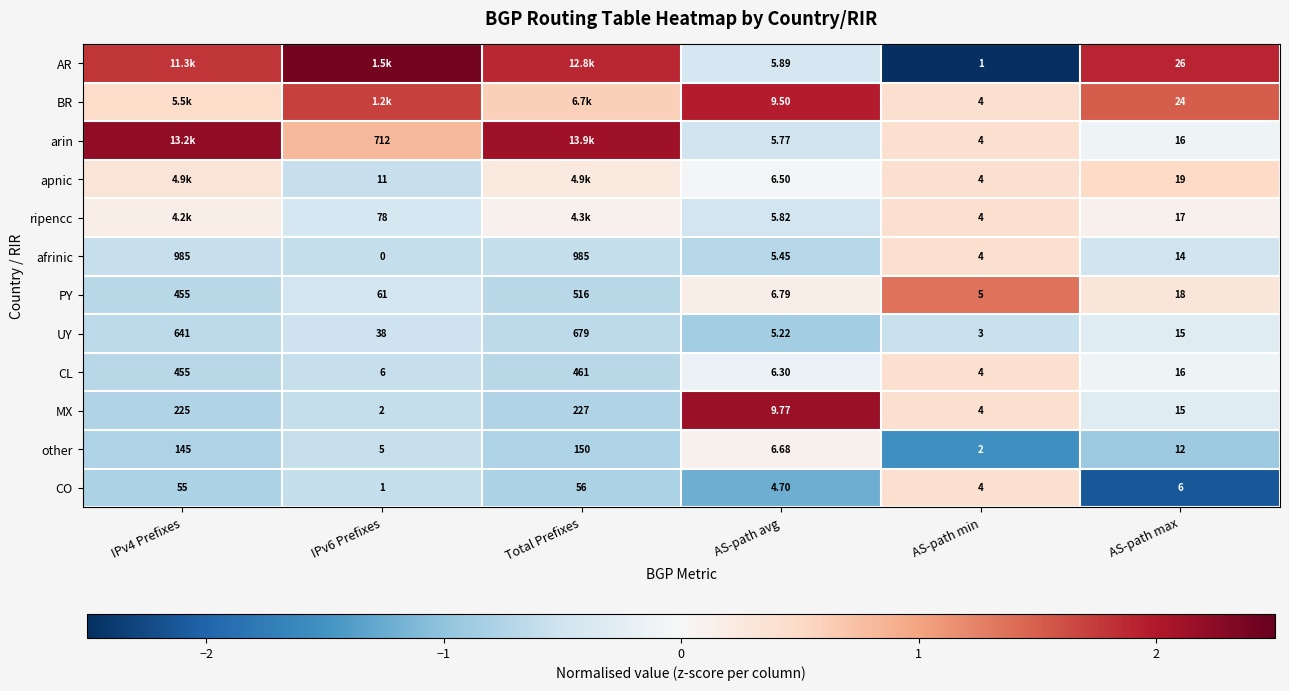

At which label is CL closest to 232?

AS-path max